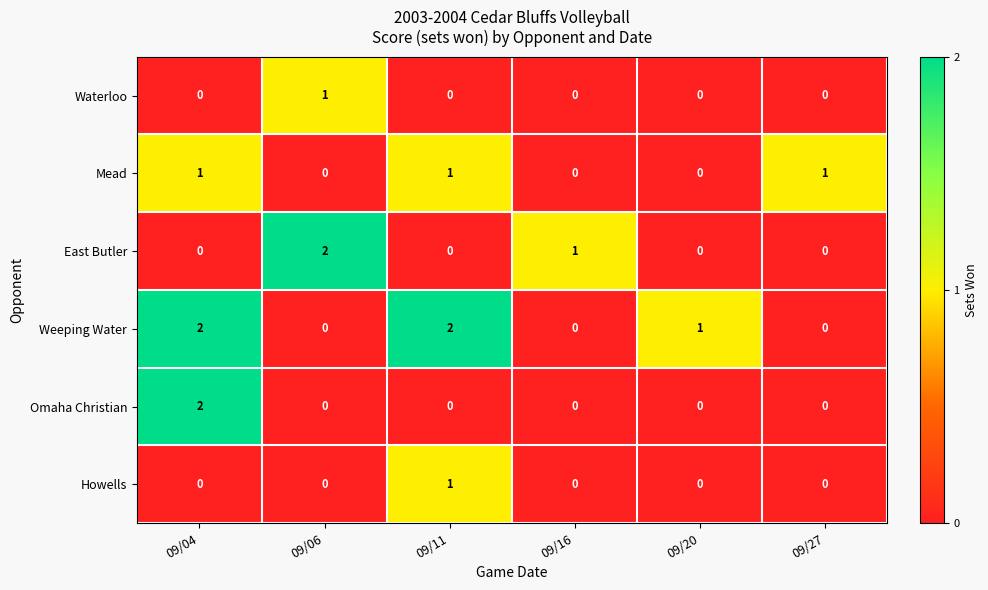

Count the number of data series in this chart.

6